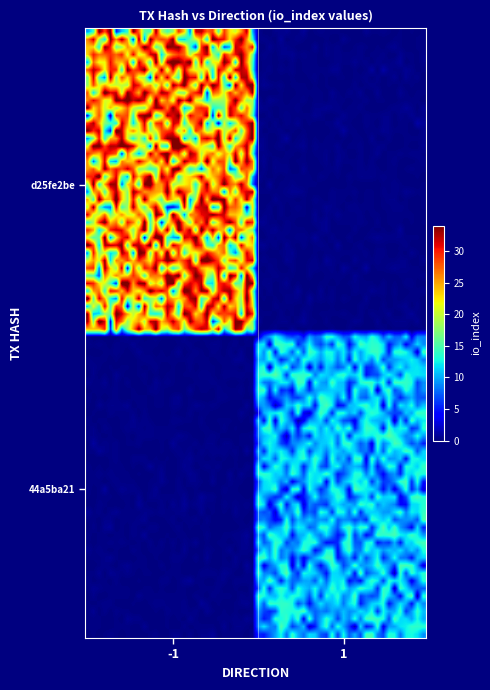

Reading left to right, what are all the values shown in this chart?

d25fe2be: direction=-1	io_index=34
44a5ba21: direction=1	io_index=14